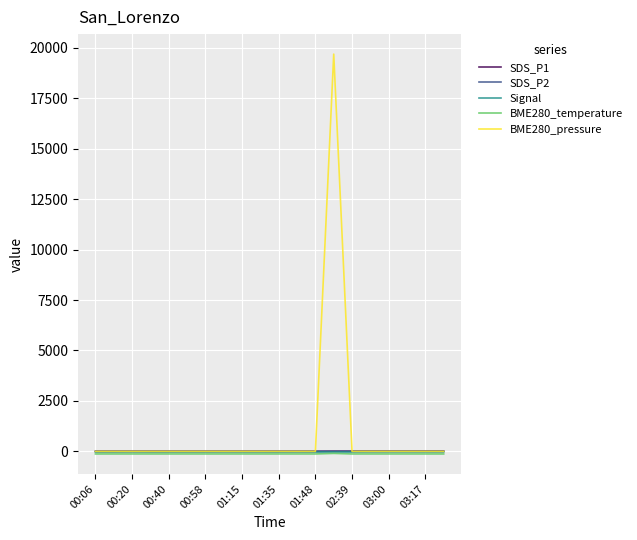

Does the chart display data point markers on the line(s)?

No